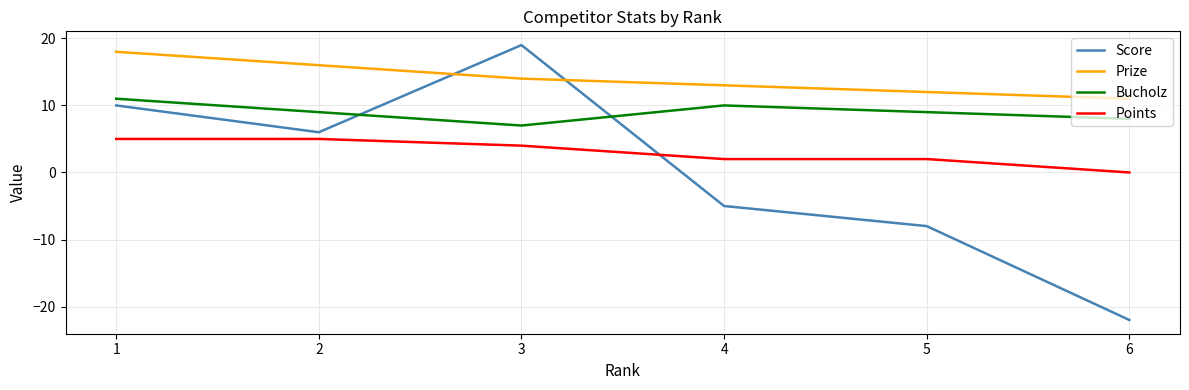

What is the maximum value shown in the chart?

19